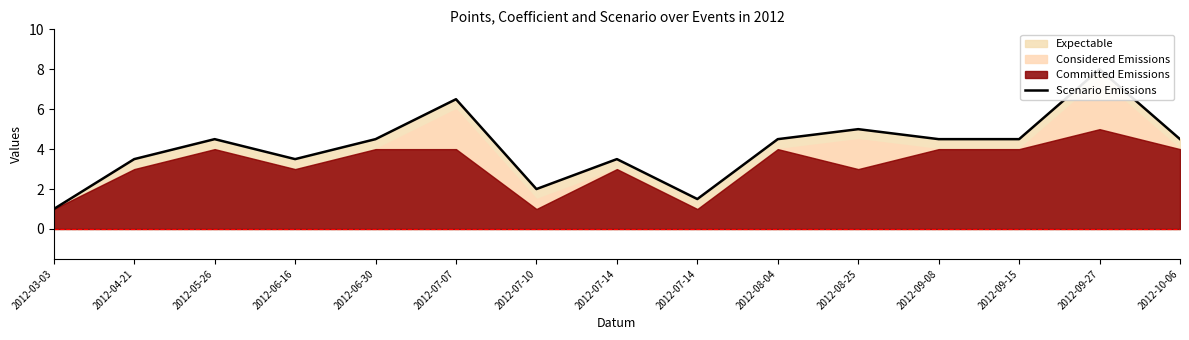

What is the smallest value displayed?

1.0